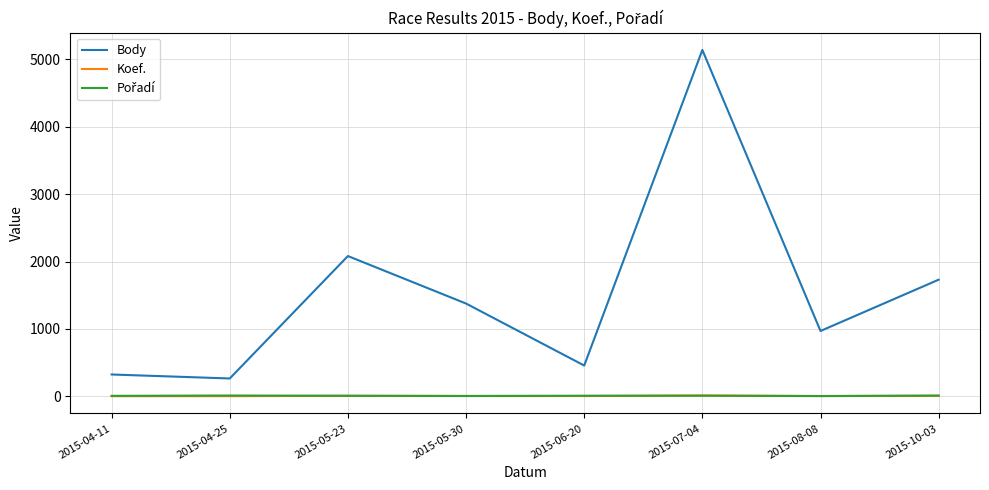

How many lines are shown in the chart?

3